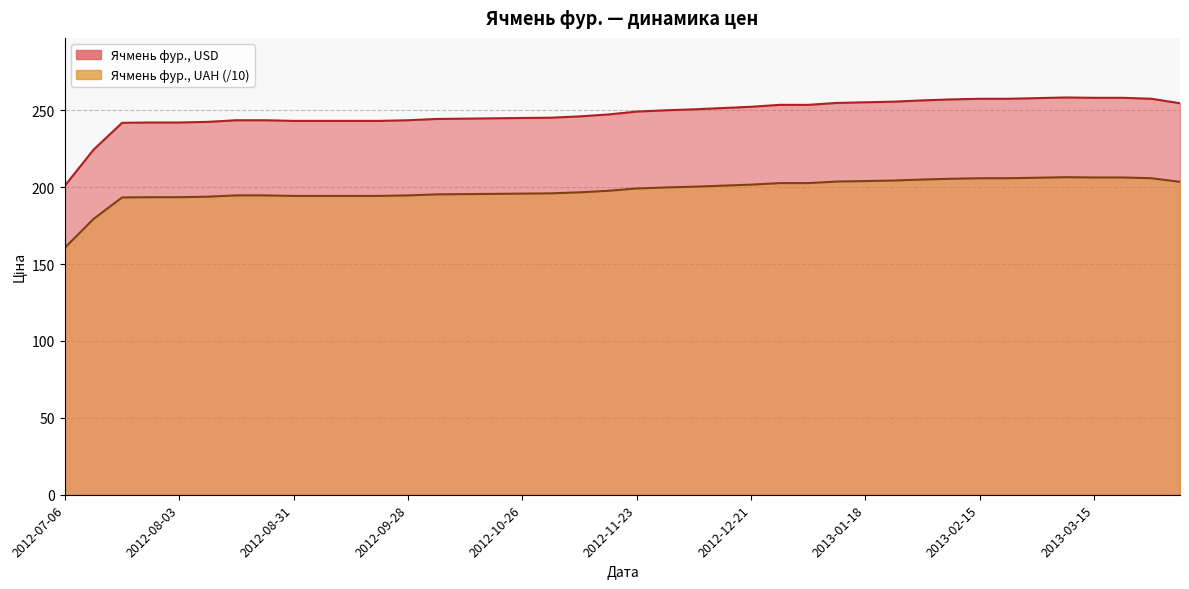

At which category does Ячмень фур., UAH reach its first local peak?

2013-03-08